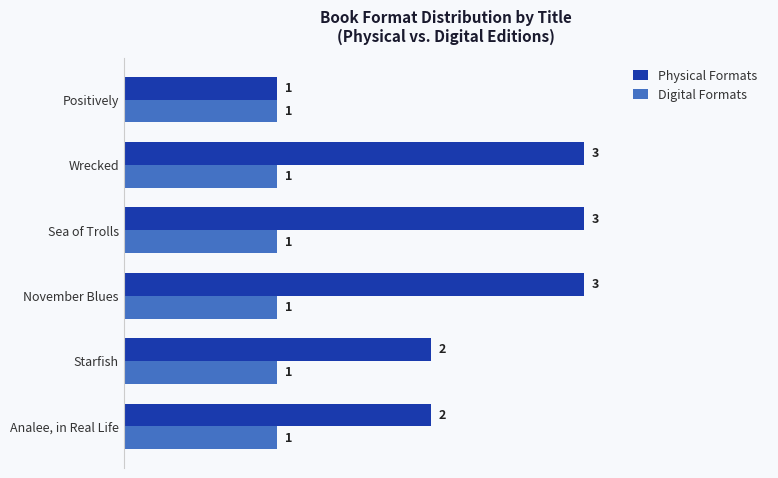

What is the total value across all series at Wrecked?

4